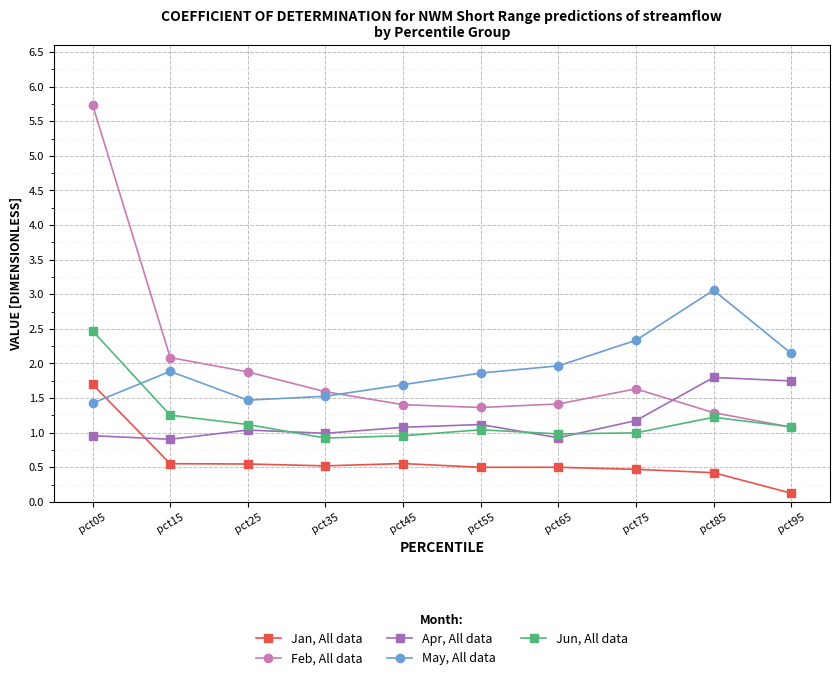

Which category has the lowest value across all series?

pct95